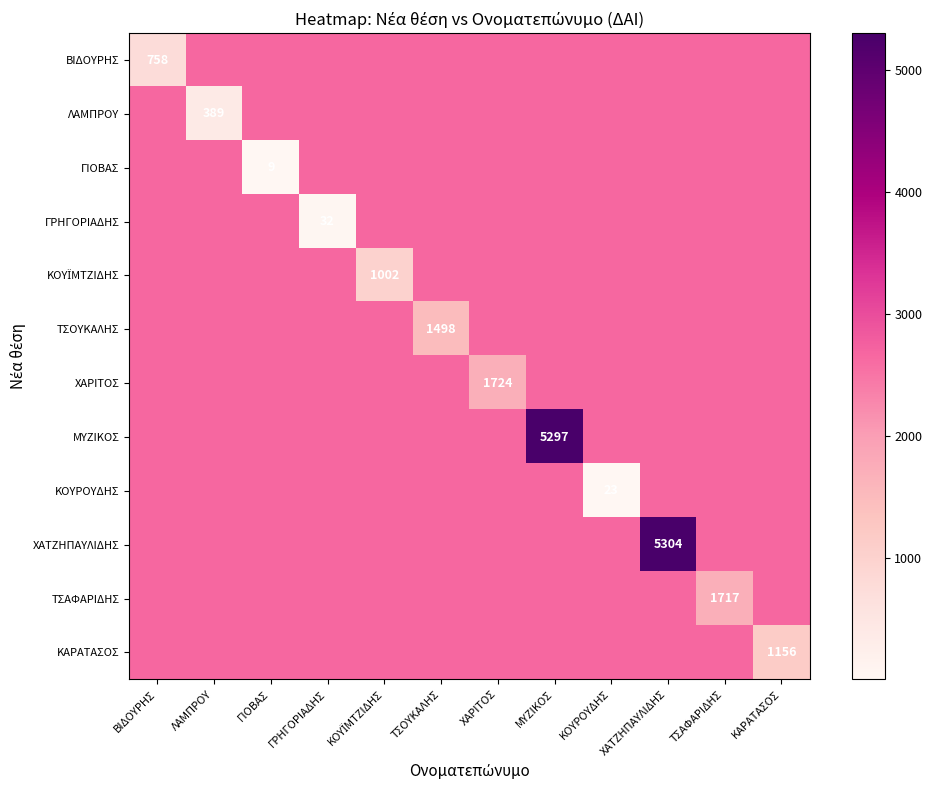

True or false: ΜΥΖΙΚΟΣ has a value of 5297.0 at ΜΥΖΙΚΟΣ.

True